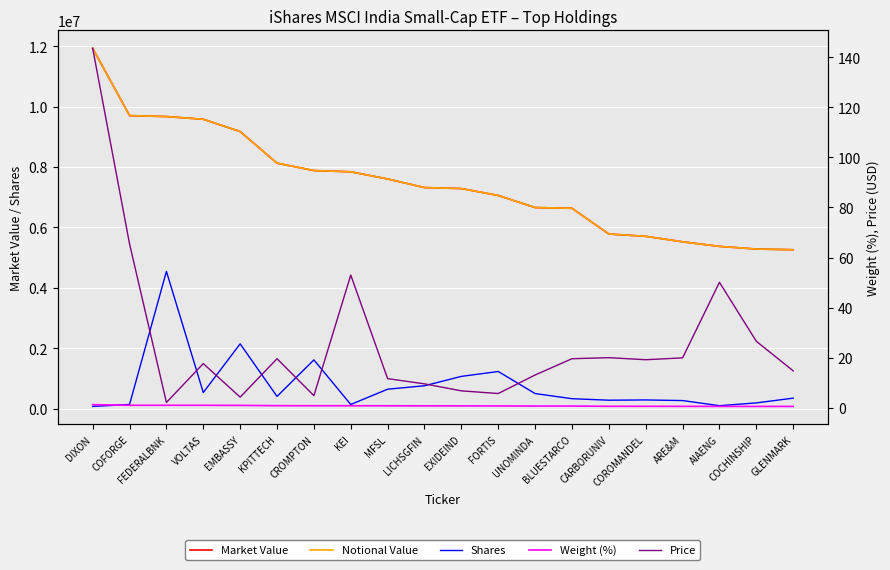

What are all the series names shown in the legend?

Market Value, Notional Value, Shares, Weight (%), Price